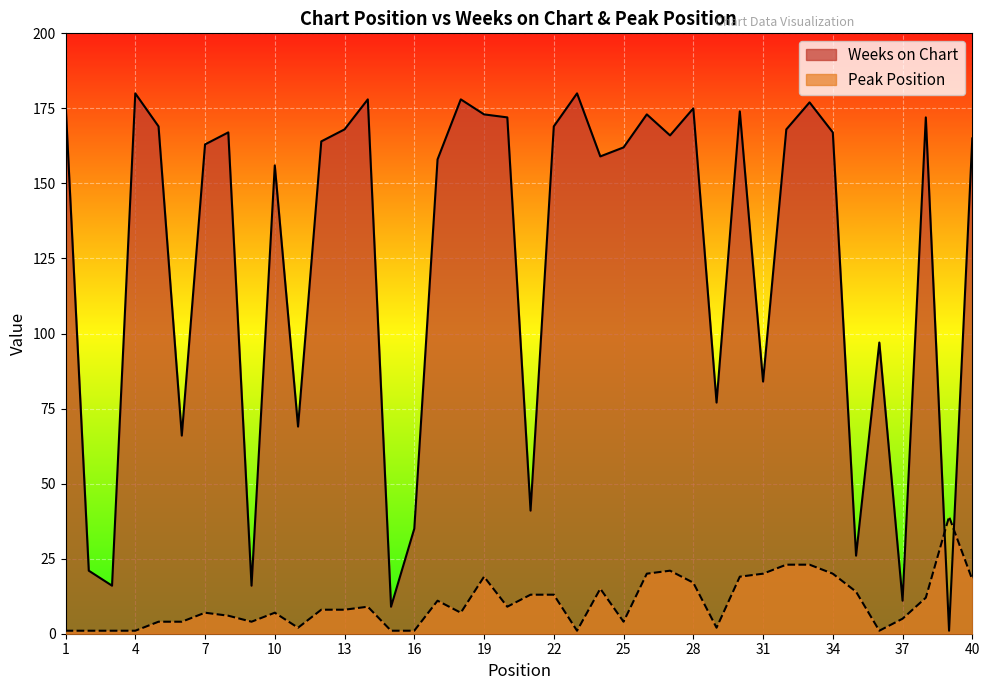

Rank the categories by Peak Position value from lowest to highest.

1, 2, 3, 4, 15, 16, 23, 36, 11, 29, 5, 6, 9, 25, 37, 8, 7, 10, 18, 12, 13, 14, 20, 17, 38, 21, 22, 35, 24, 28, 40, 19, 30, 26, 31, 34, 27, 32, 33, 39